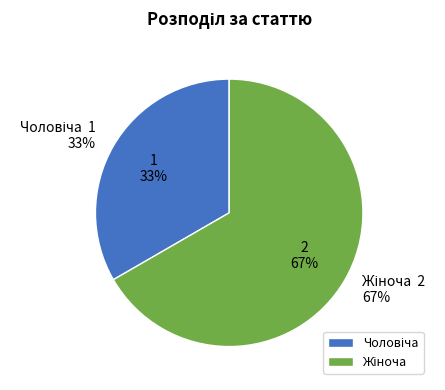

Count the number of slices in the pie.

2